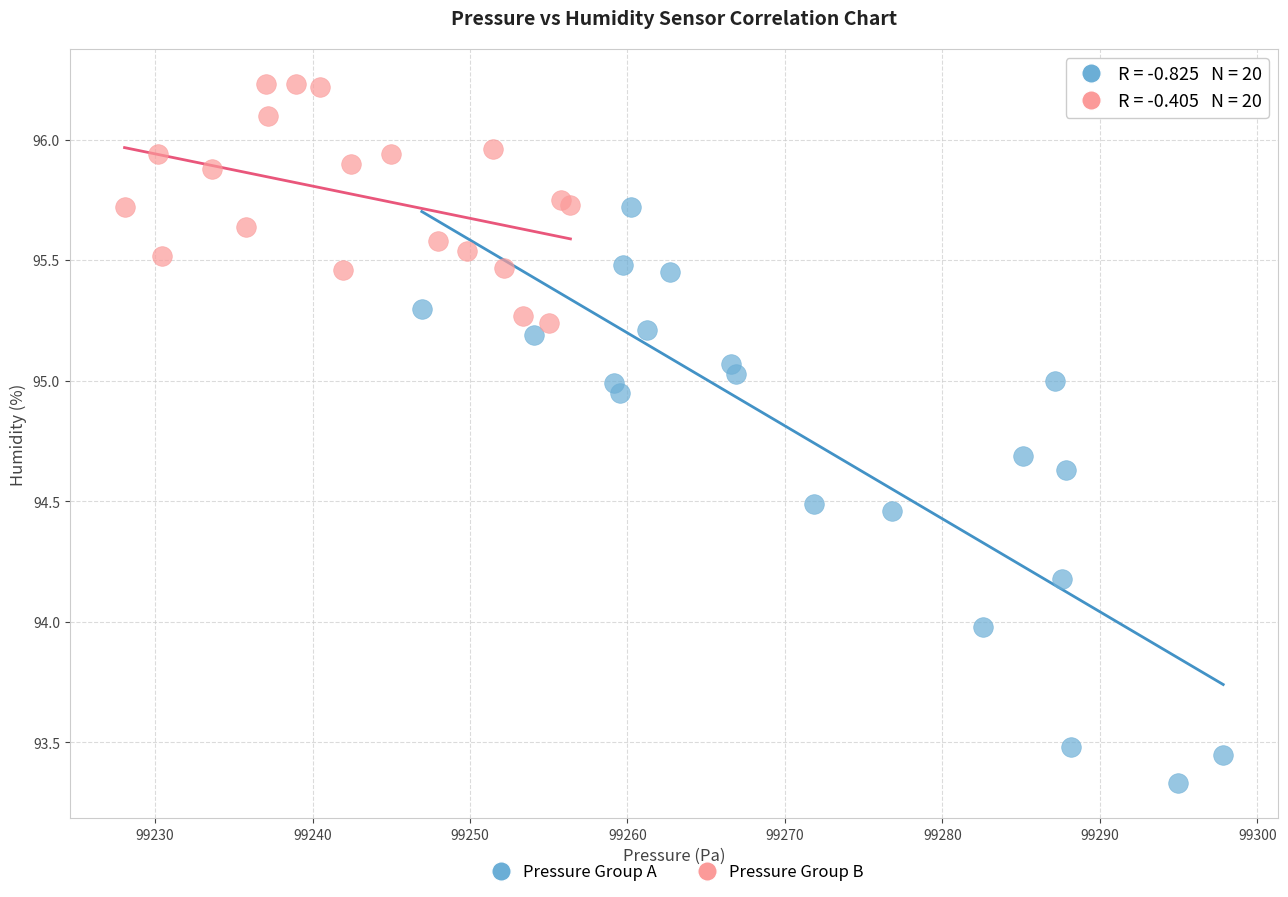

Which series reaches the minimum Y coordinate?

Pressure Group A